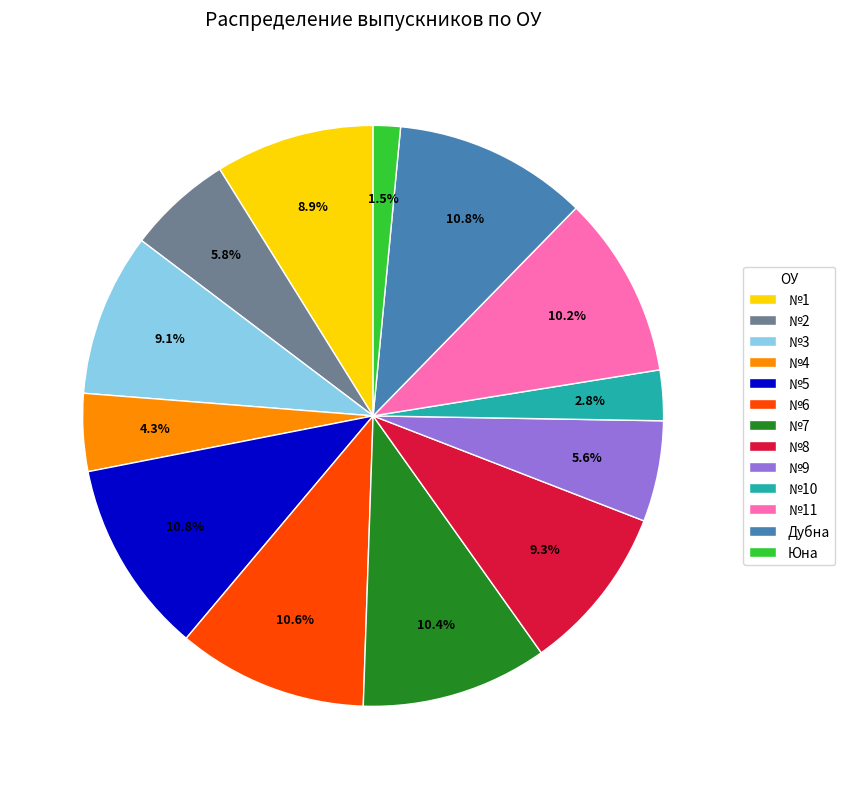

How much of the chart is everything except №11?

89.8%